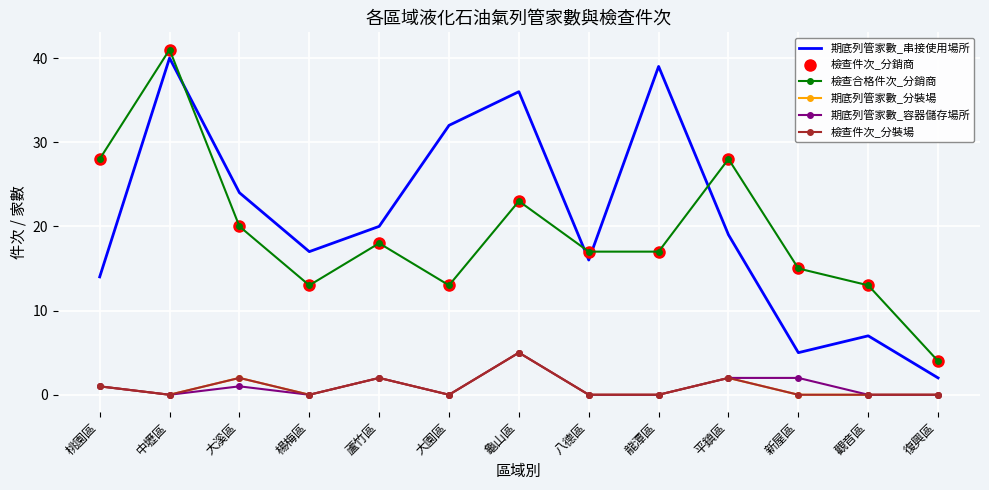

List the series in order of their peak value, highest first.

檢查件次_分銷商, 檢查合格件次_分銷商, 期底列管家數_串接使用場所, 期底列管家數_分裝場, 期底列管家數_容器儲存場所, 檢查件次_分裝場